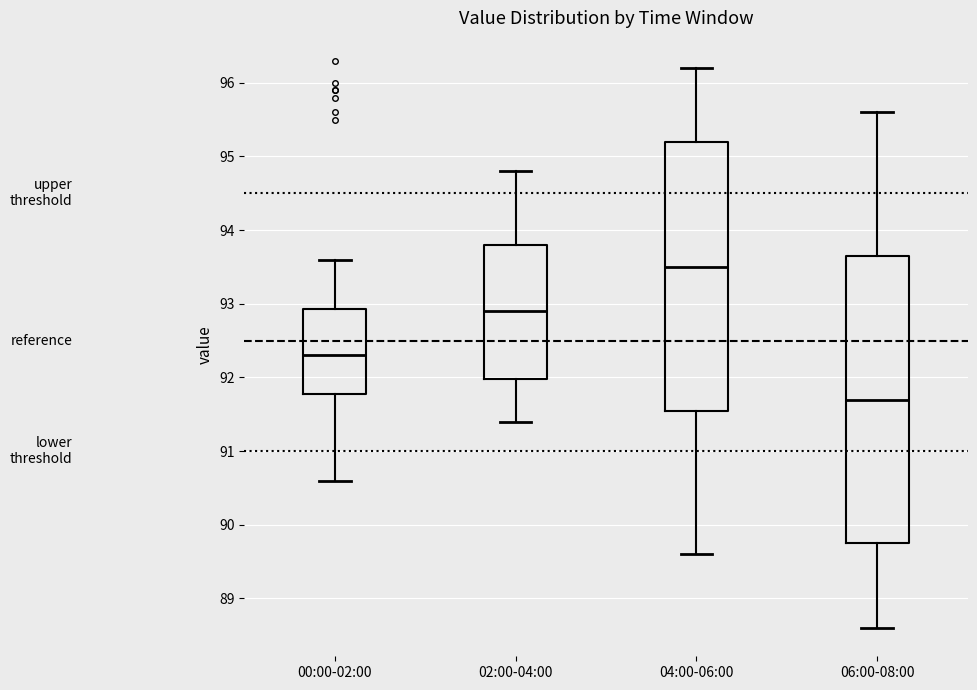

Where is the upper edge of the box for 02:00-04:00 on the y-axis? The values are not printed on the chart, so give them approximately, as read against the axis.

93.8